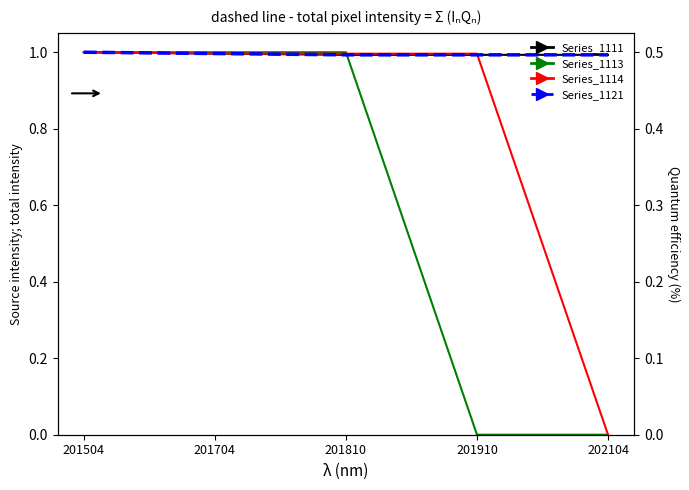

Is it true that Series_1121 equals 0.6 at 201504?

False